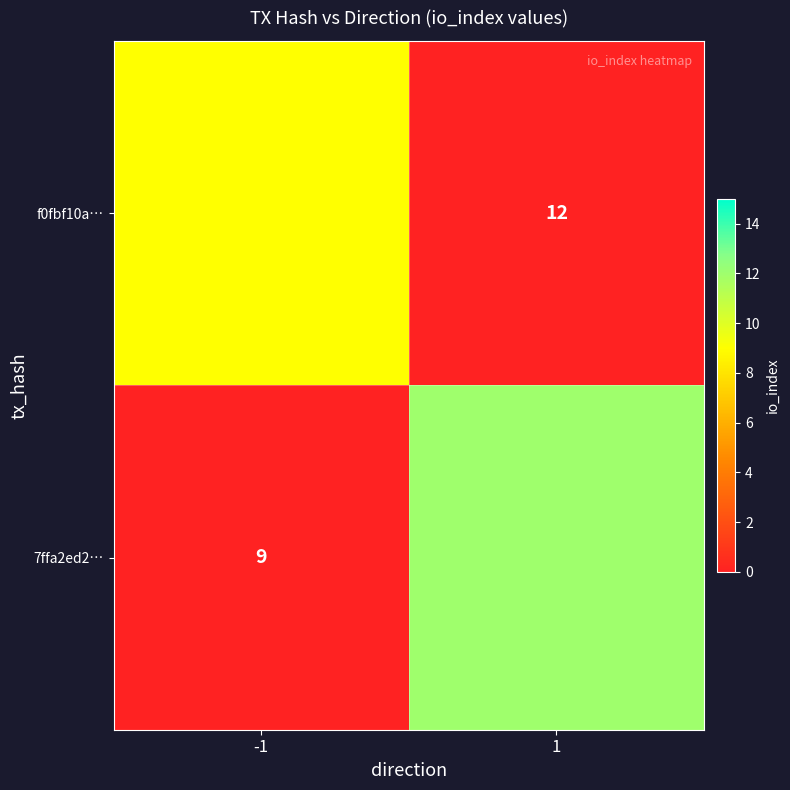

What is the difference between the highest and lowest values at -1?

9